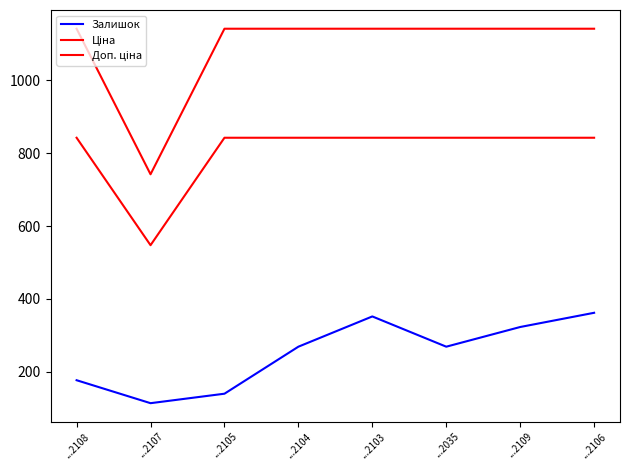

At how many categories does at least one series exceed 185?

8